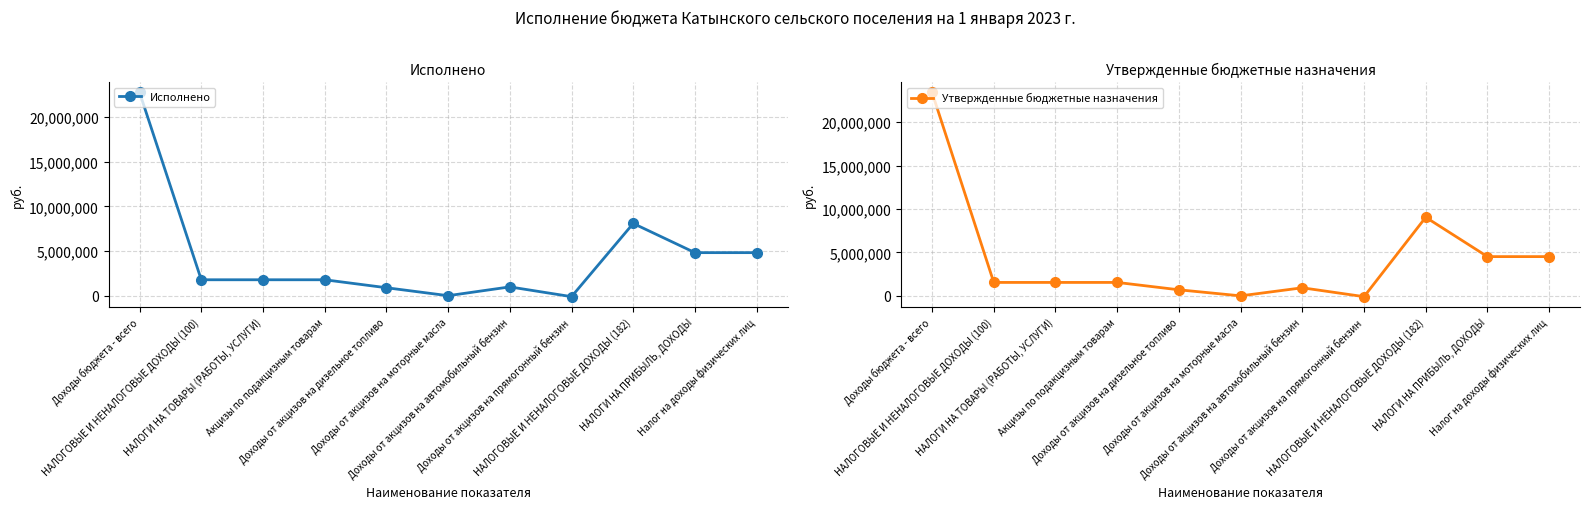

Where is the first local maximum for Исполнено?

Доходы от акцизов на автомобильный бензин